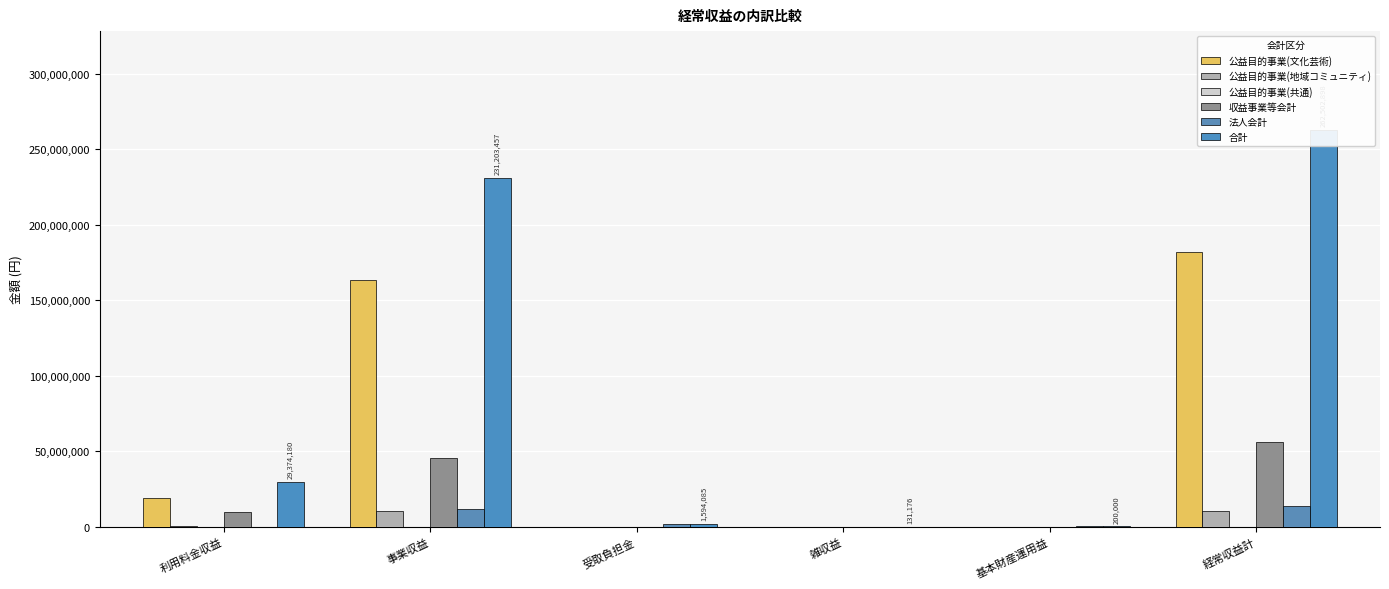

What is the spread (max minus min) of values at 雑収益?

131176